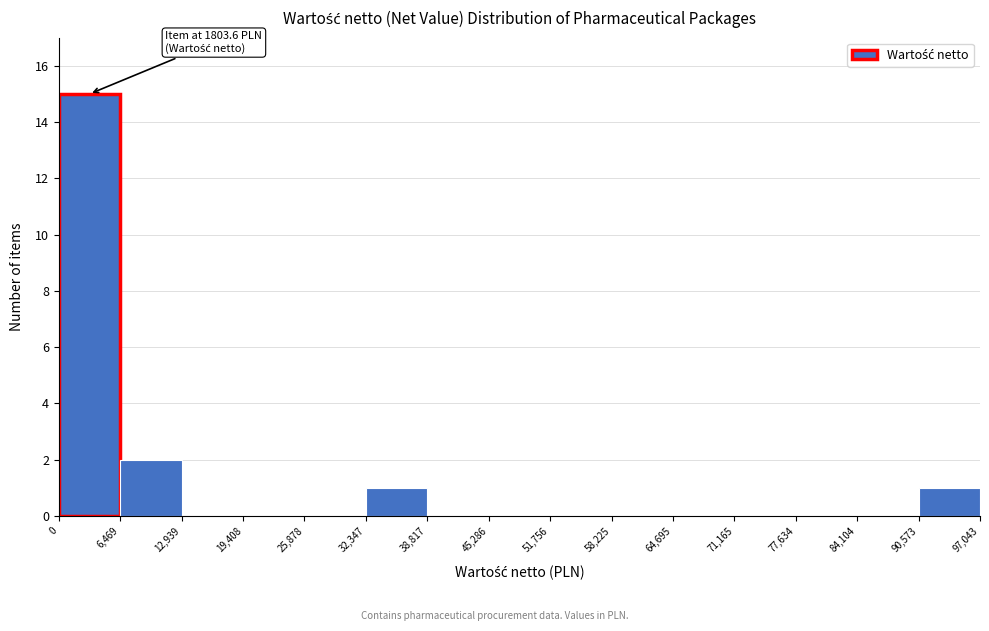

Which range on the x-axis has the tallest bar?

0 to 6,469